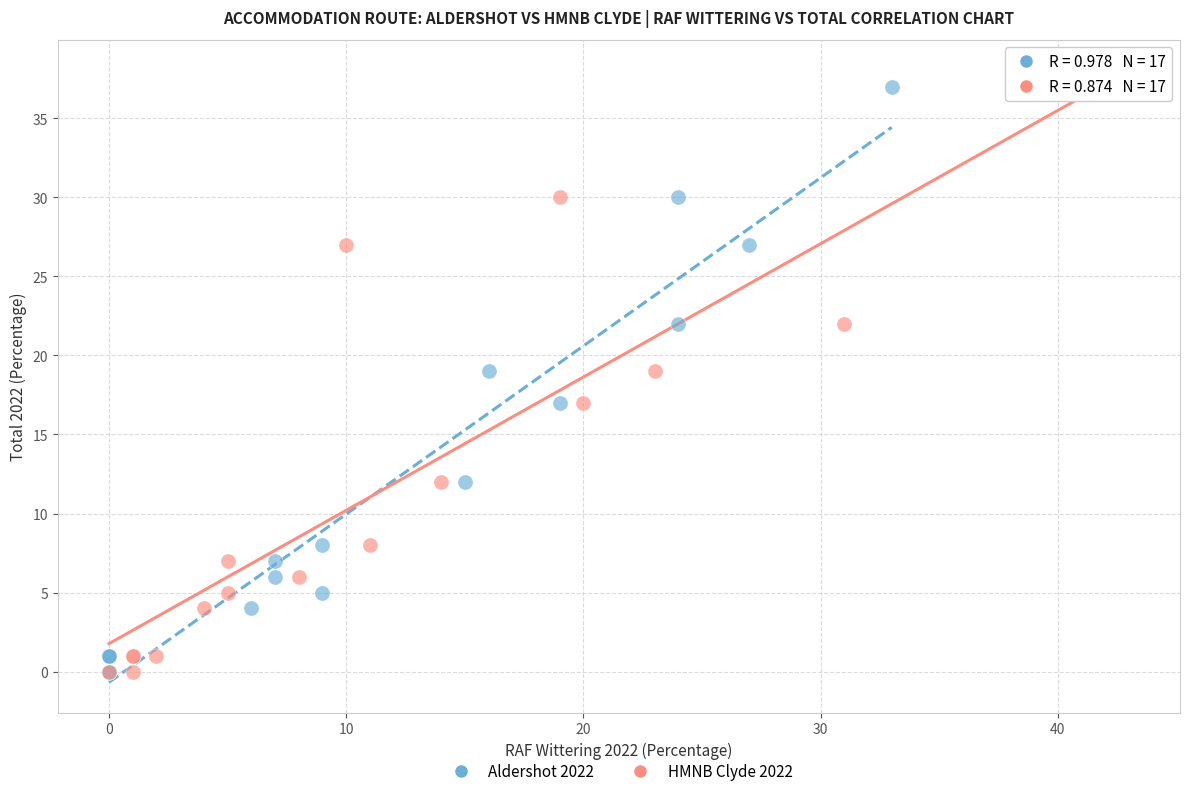

What are all the series names shown in the legend?

Aldershot 2022, HMNB Clyde 2022